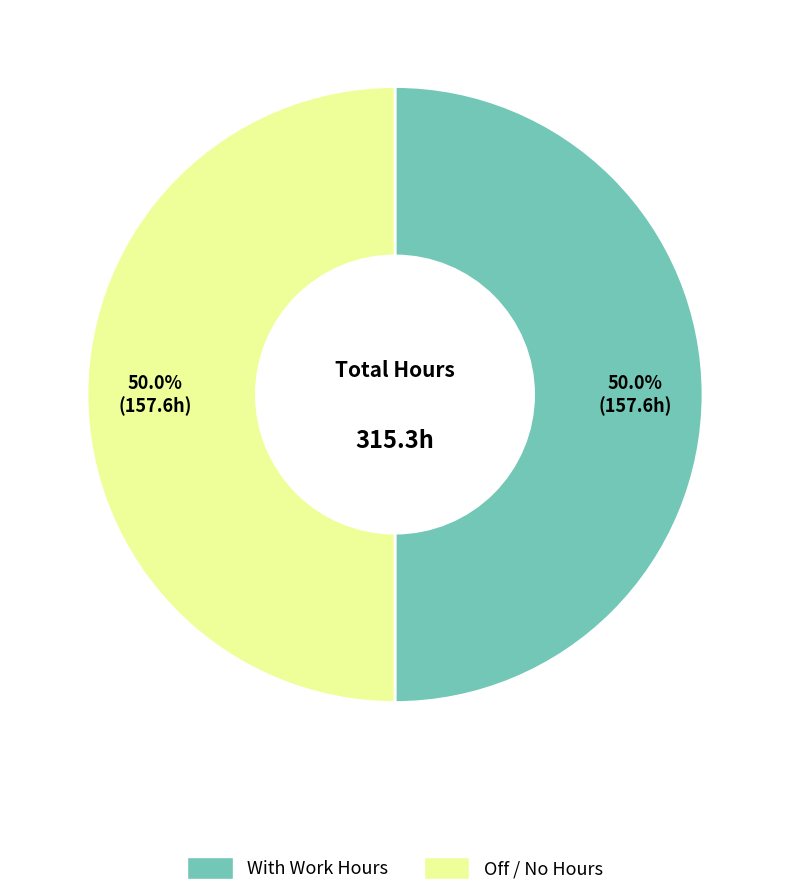

How many segments does this pie chart have?

2